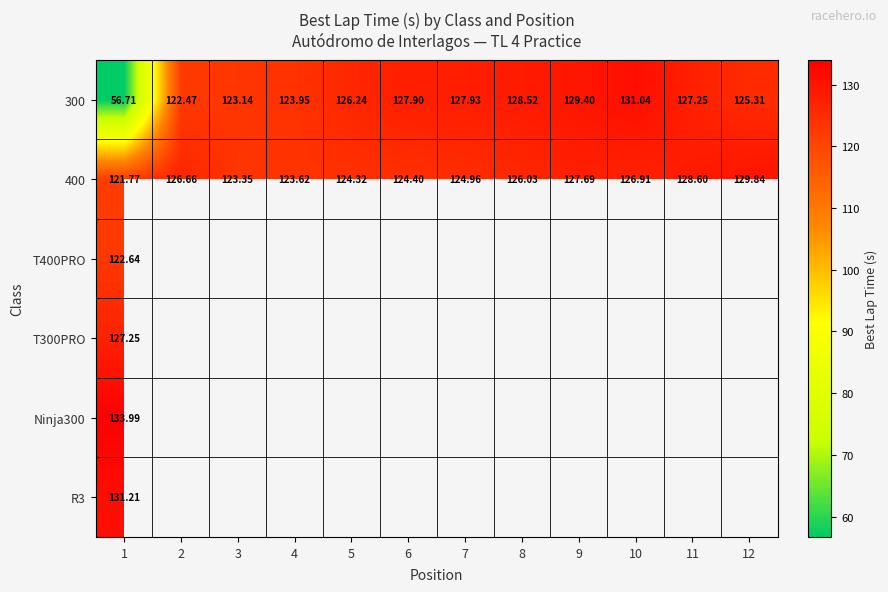

Which series has the largest total across all categories?

400